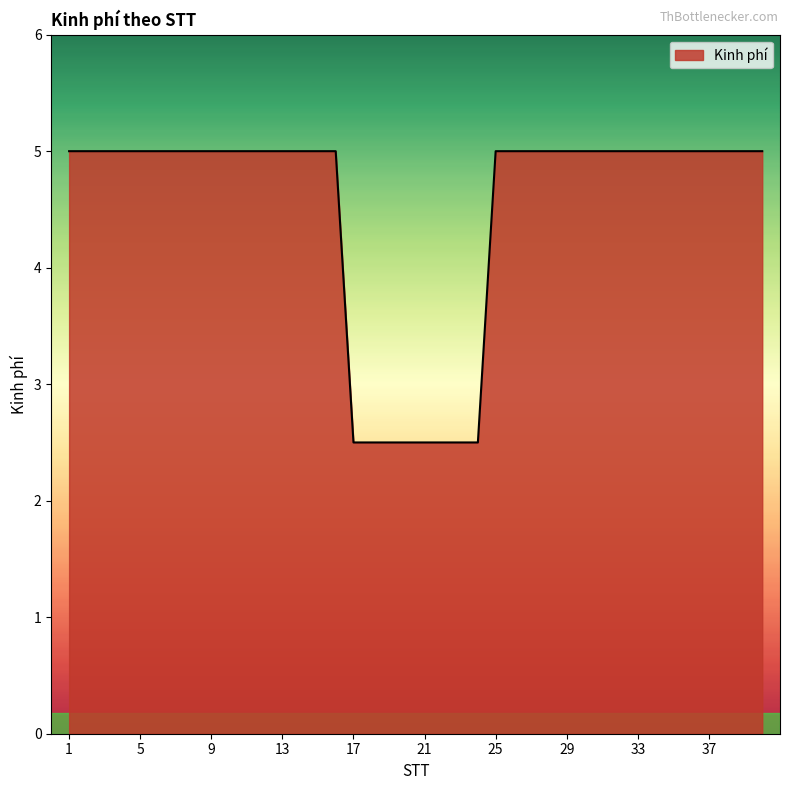

What is the maximum value shown in the chart?

5.0